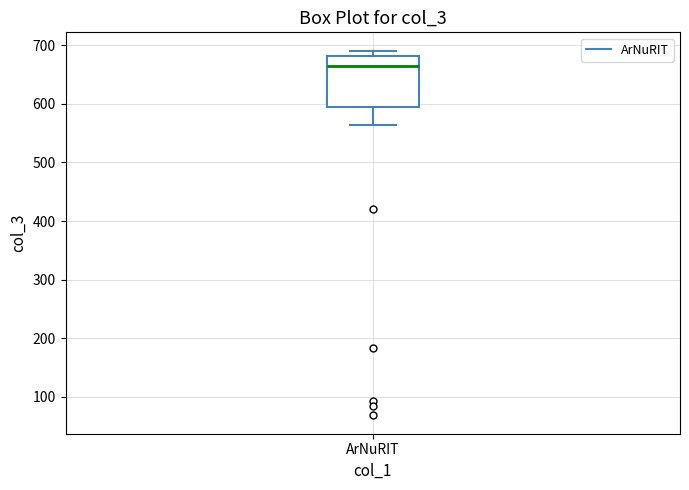

Where is the upper edge of the box for ArNuRIT on the y-axis? The values are not printed on the chart, so give them approximately, as read against the axis.

680